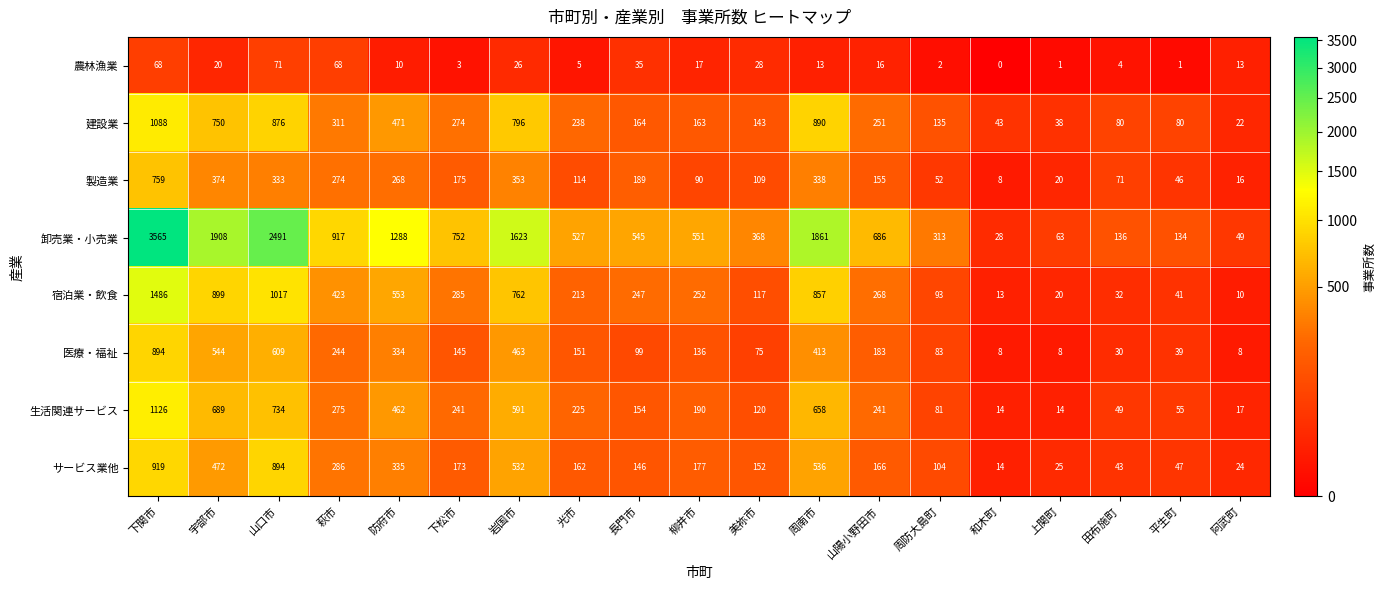

What is the total value across all series at 美祢市?

1112